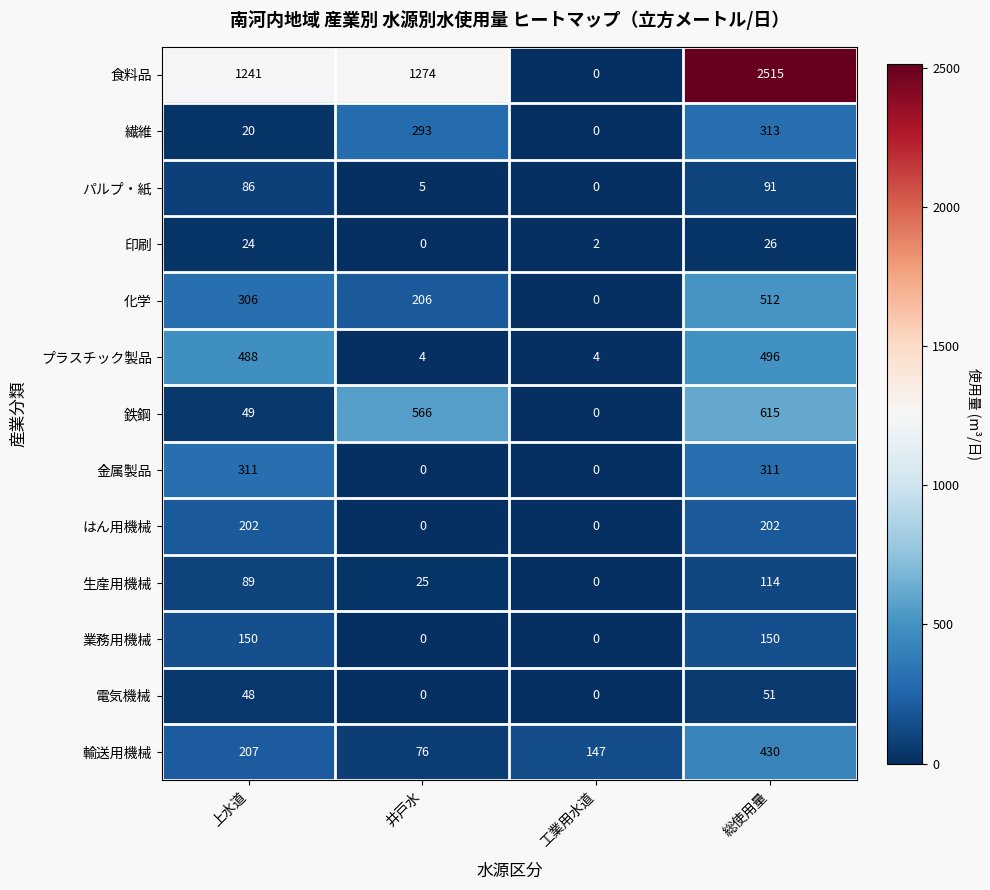

At 総使用量, list the series in order from largest to smallest.

食料品, 鉄鋼, 化学, プラスチック製品, 輸送用機械, 繊維, 金属製品, はん用機械, 業務用機械, 生産用機械, パルプ・紙, 電気機械, 印刷